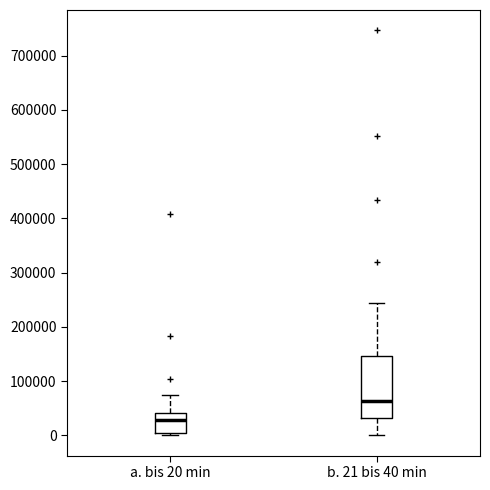

Comparing the boxes themselves (not the whiskers), which one is the tallest?

b. 21 bis 40 min